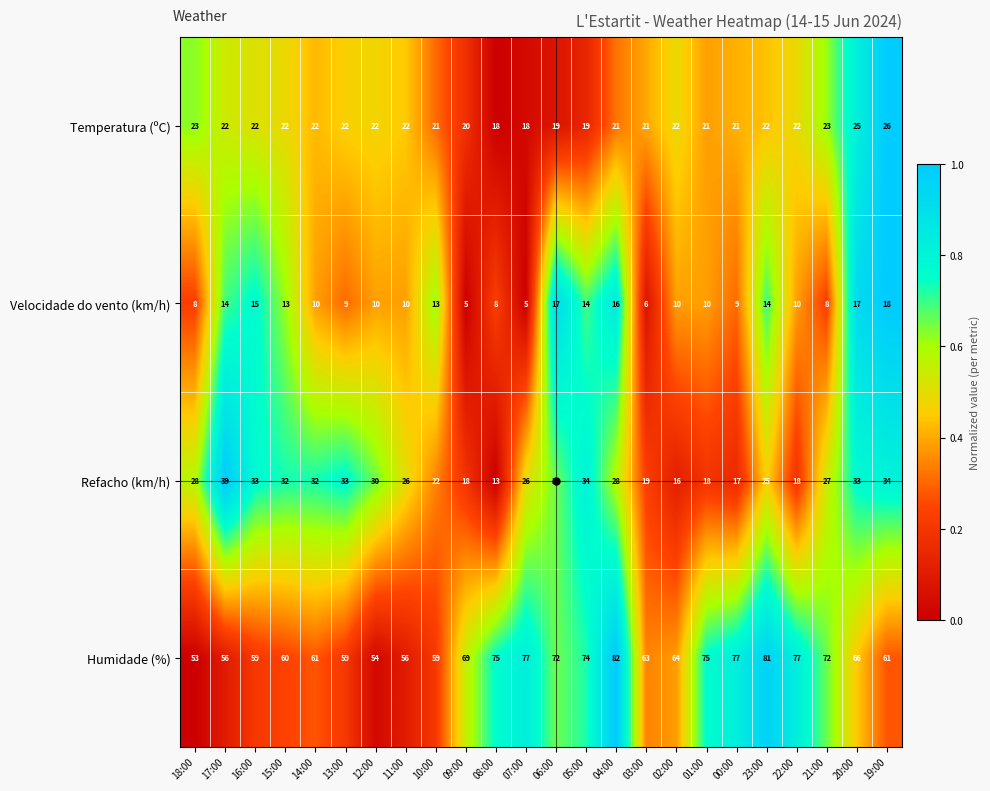

What is the sum of all Velocidade do vento (km/h) values?

269